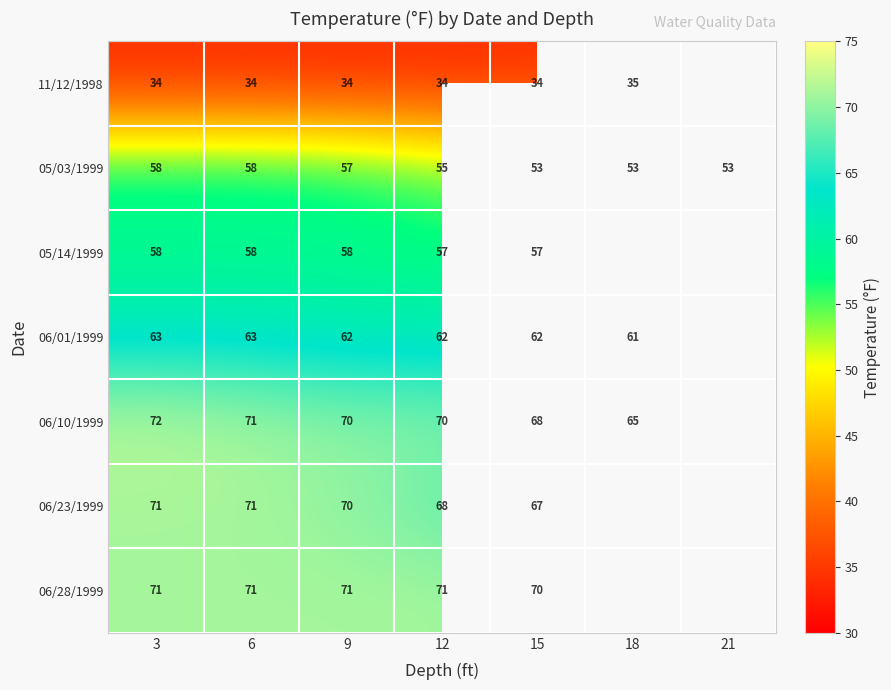

Count the 05/03/1999 values in the range 53 to 58.

7